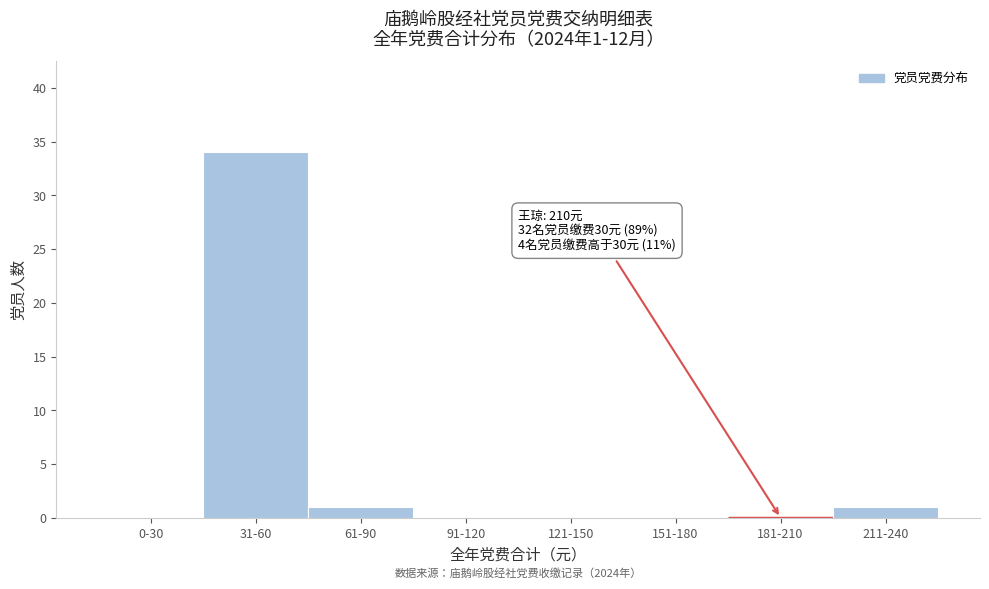

Reading left to right, list all the values displayed in this chart.

0-30=0	31-60=34	61-90=1	91-120=0	121-150=0	151-180=0	181-210=0	211-240=1